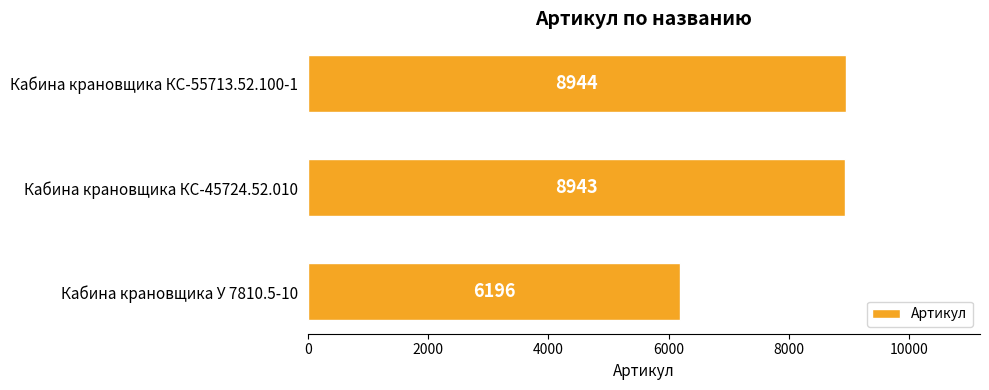

Between Кабина крановщика КС-45724.52.010 and Кабина крановщика КС-55713.52.100-1, which is larger?

Кабина крановщика КС-55713.52.100-1